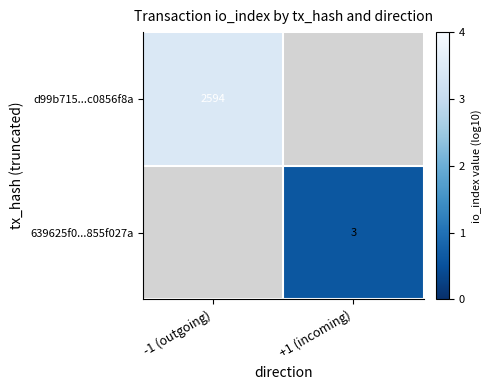

Is the value of 639625f0...855f027a at +1 (incoming) greater than the value of d99b715...c0856f8a at +1 (incoming)?

No